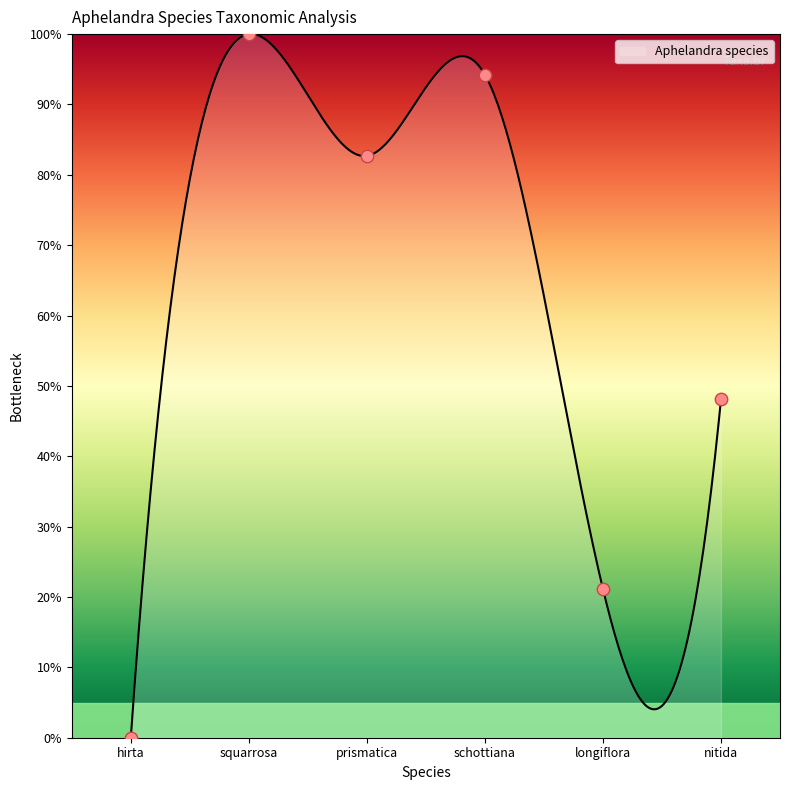

Between longiflora and nitida, which is larger?

nitida